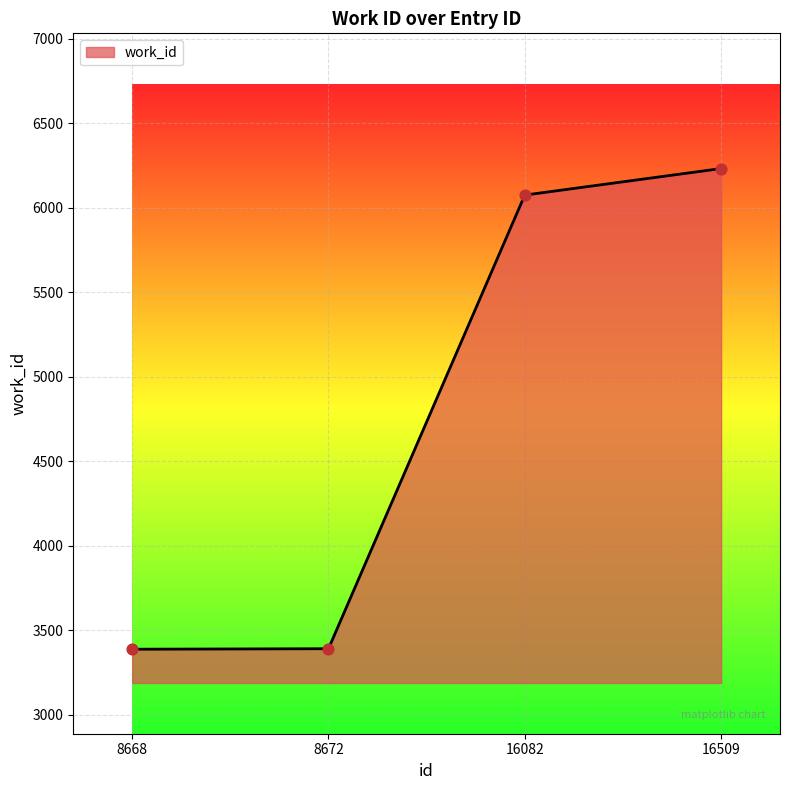

What is the change in value from 8668 to 16082?

+2687